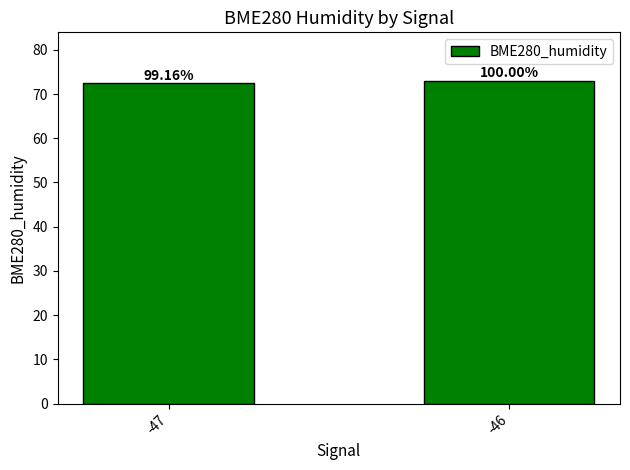

Between -47 and -46, which is larger?

-46